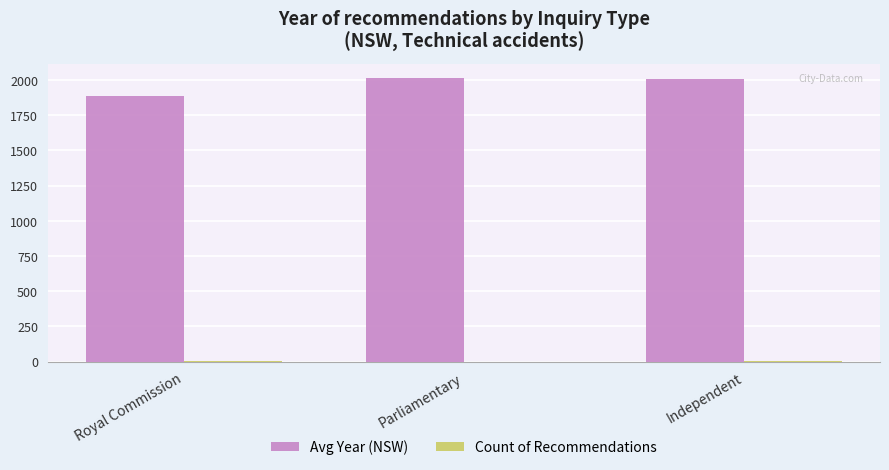

What is the sum of all Avg Year (NSW) values?

5904